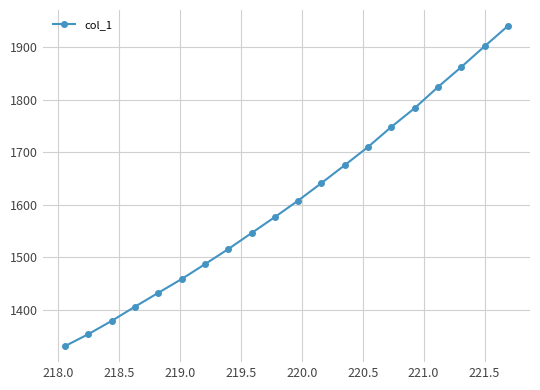

Reading right to left, list all the values displayed in this chart.

1940.1	1901.5	1862.1	1824.1	1783.9	1748.3	1710.2	1675.6	1641.5	1608.2	1576.8	1546.4	1515.9	1487.2	1458.9	1432.8	1406.4	1379.3	1354.2	1331.4